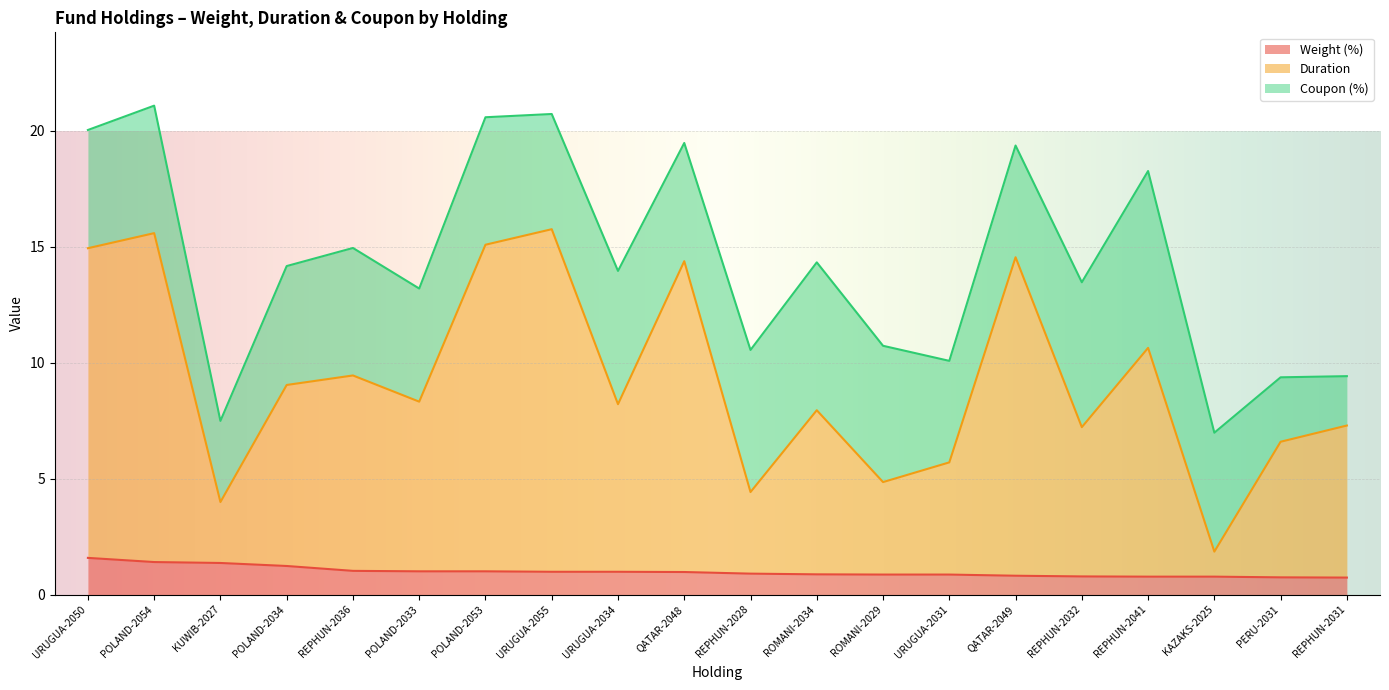

Which has a higher value, KAZAKS-2025 or REPHUN-2028?

REPHUN-2028